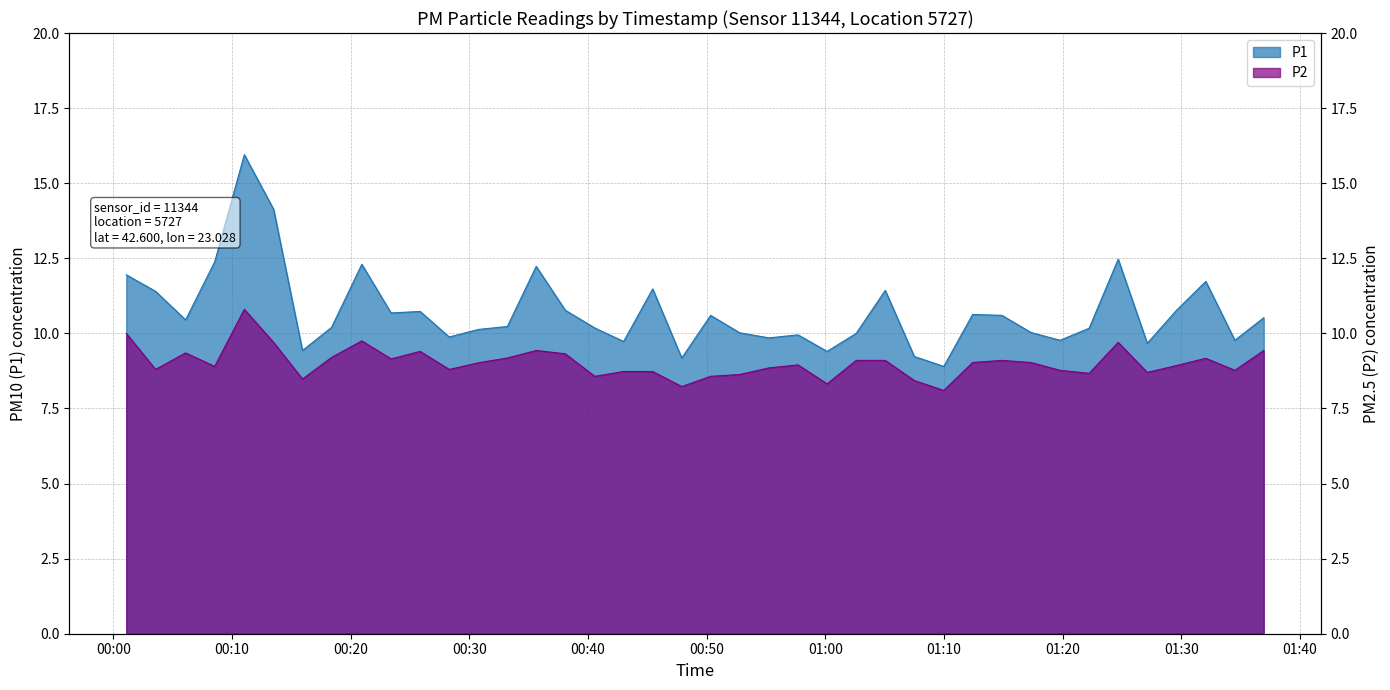

At which label does P1 first exceed 10?

2023-02-07T00:01:05